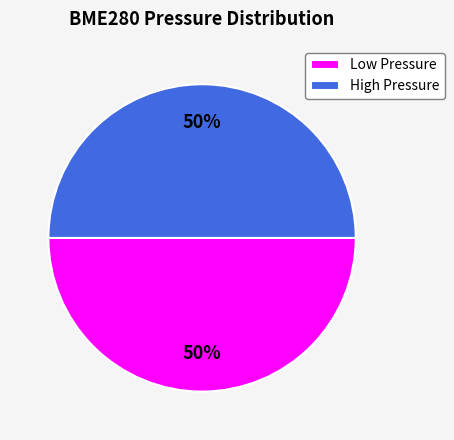

Approximately how many times larger is the value at High Pressure compared to Low Pressure?

1.0